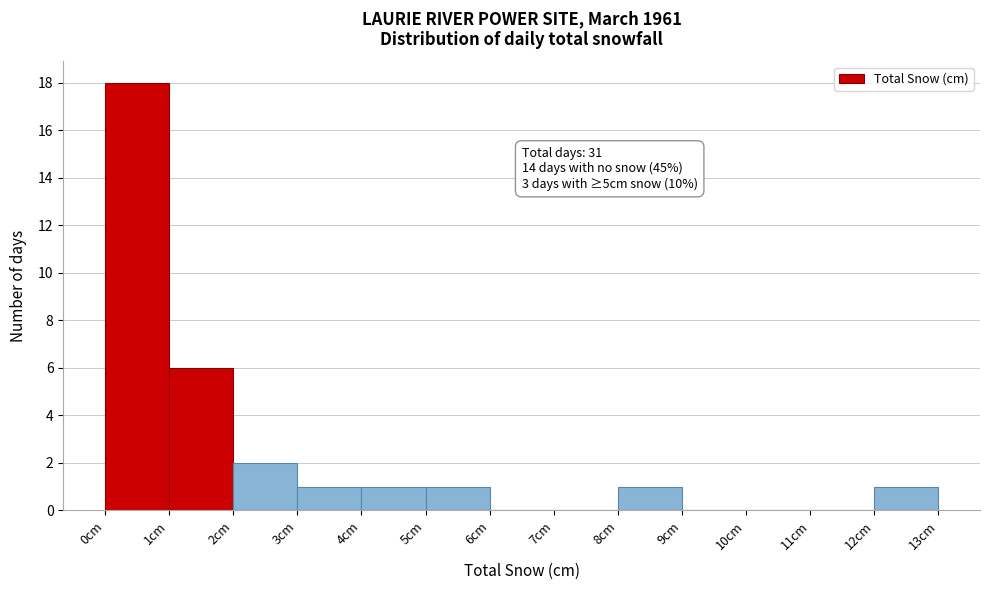

Which range on the x-axis has the tallest bar?

0 to 1